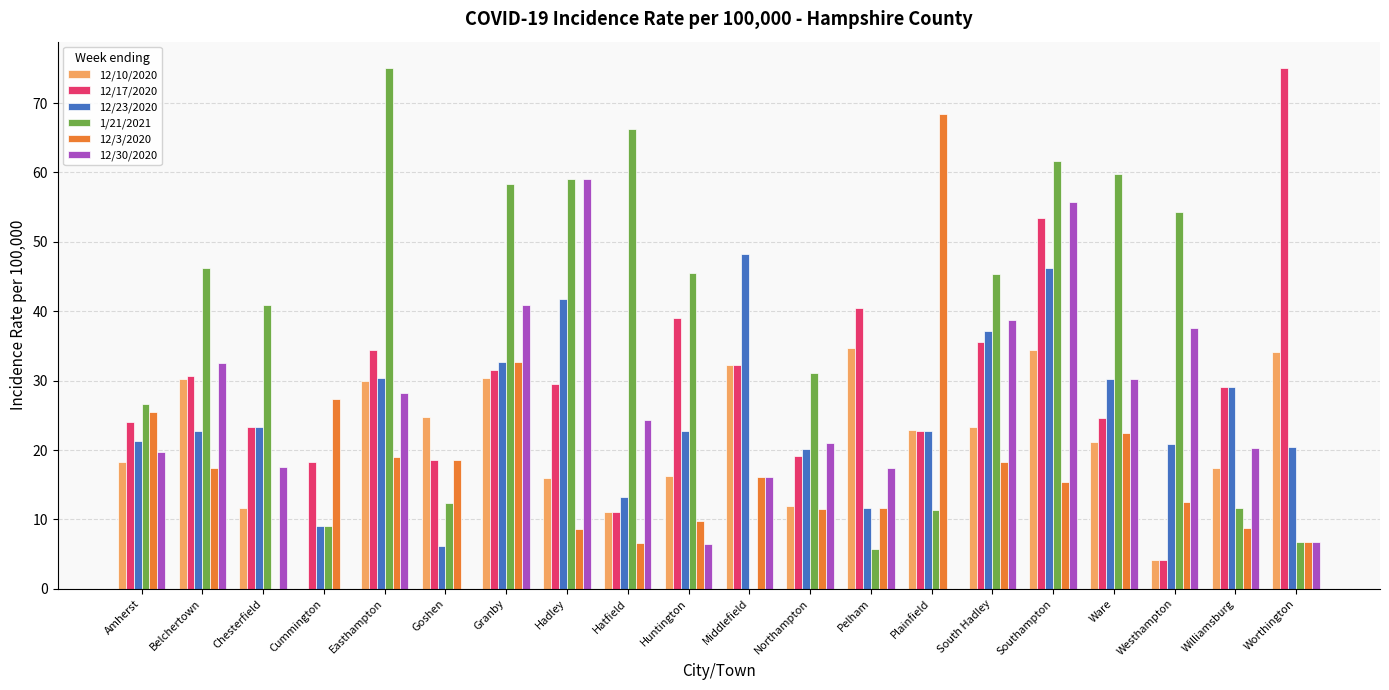

Which series has the widest spread of values?

1/21/2021